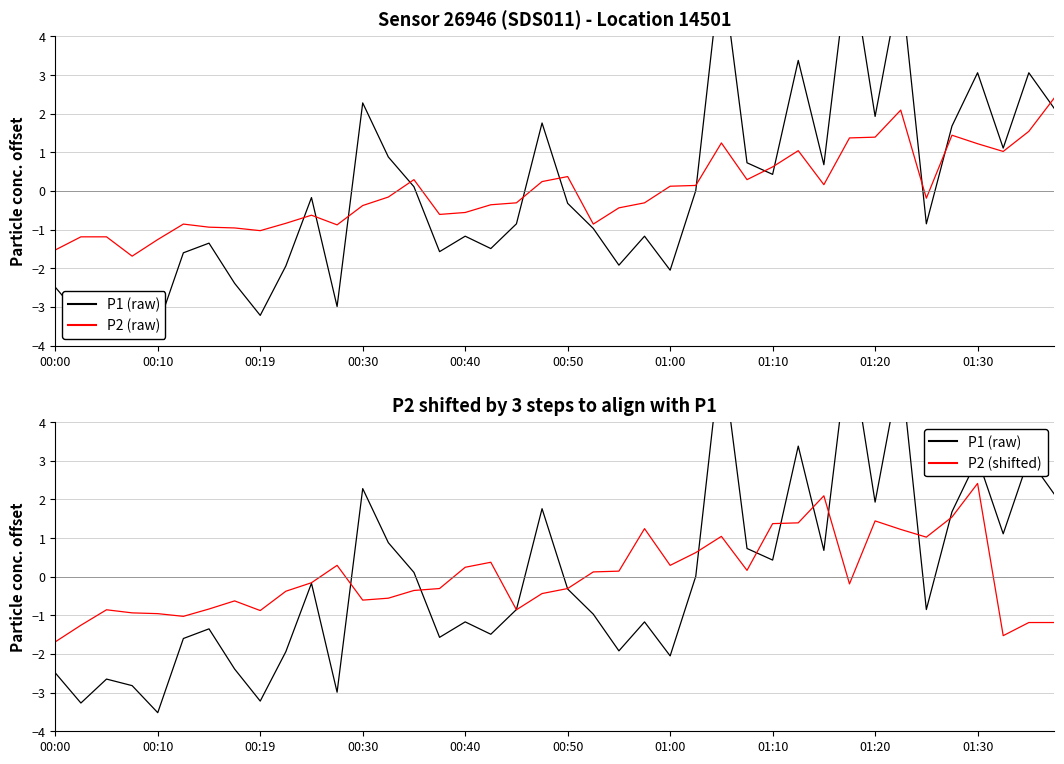

True or false: P2 (shifted) has a value of -0.3 at 00:50.

True